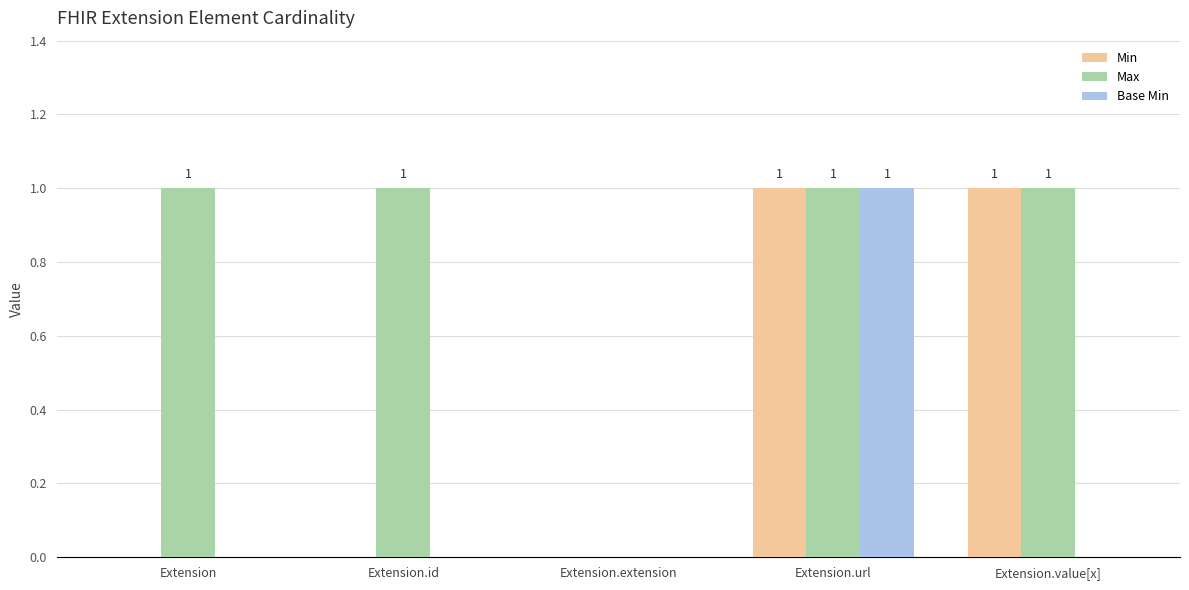

Are the bars horizontal?

No